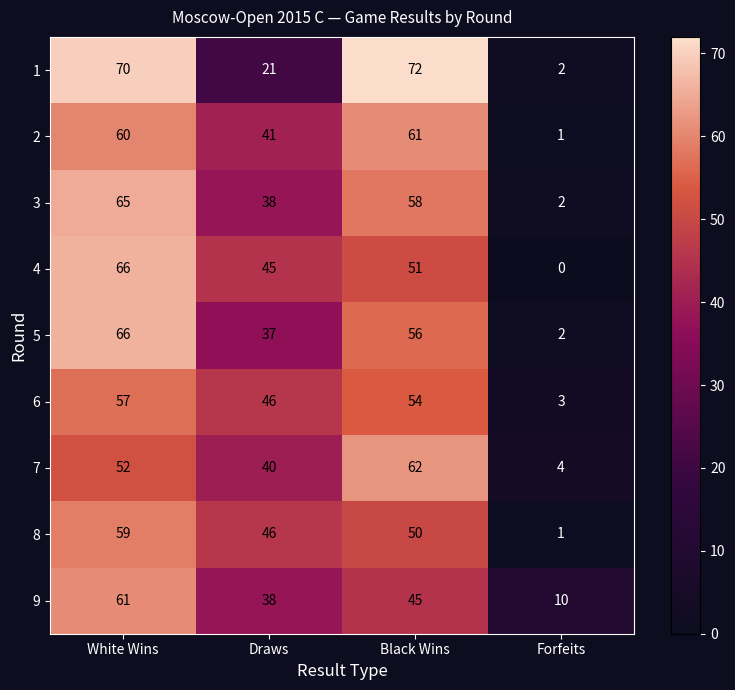

At which label is 3 closest to 33?

Draws